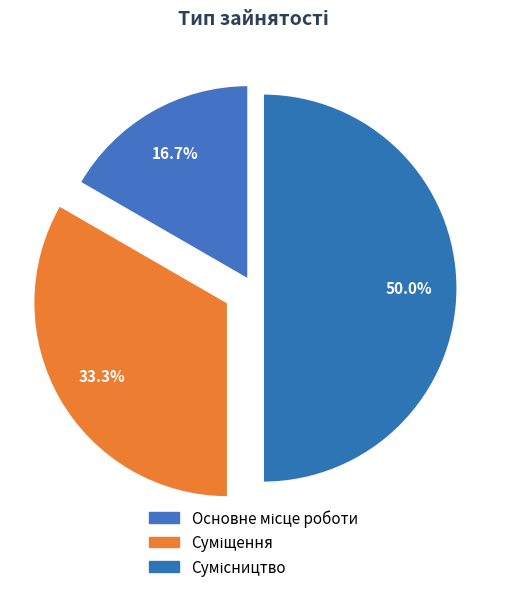

Which category has the biggest portion of the pie?

Сумісництво